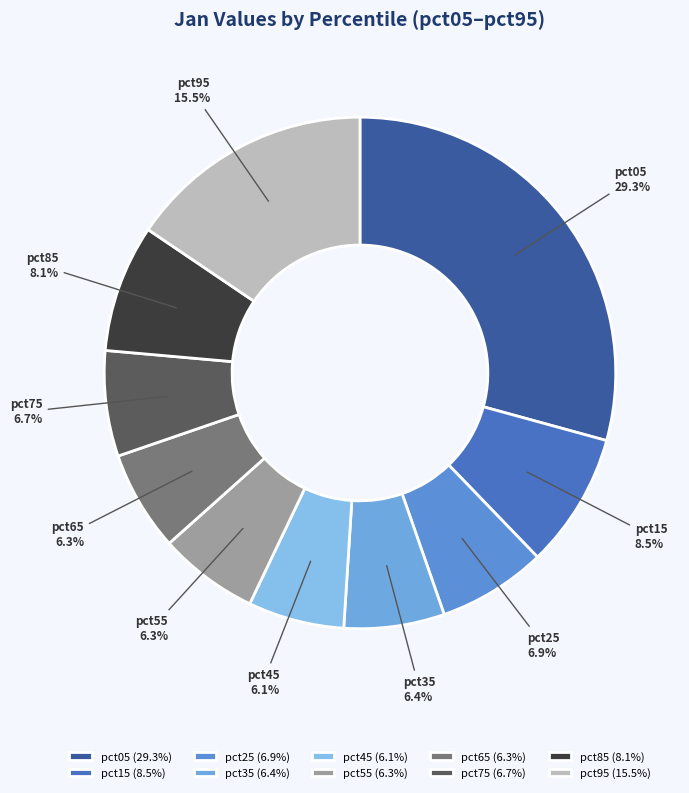

Count the number of slices in the pie.

10